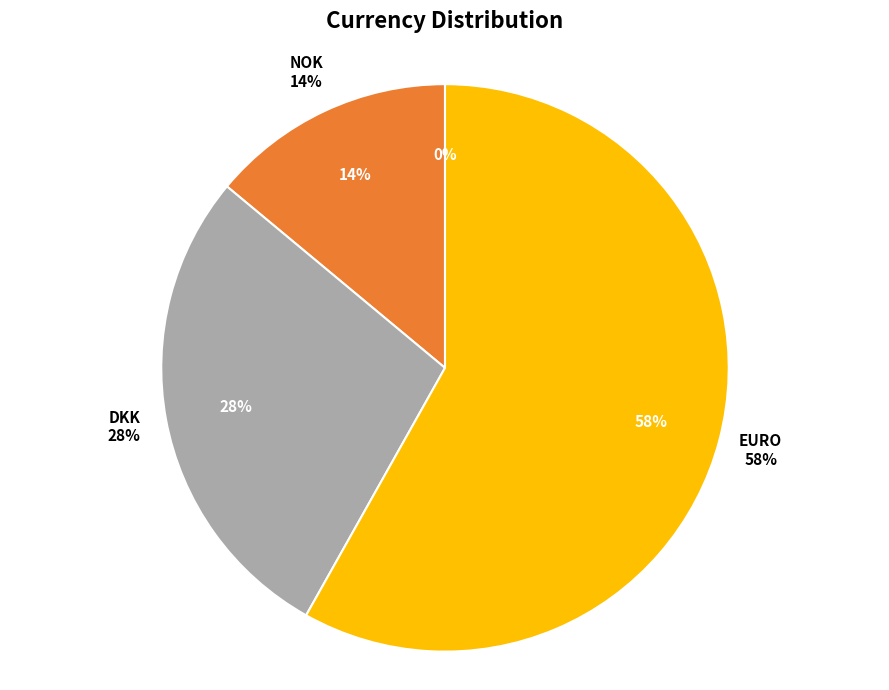

Rank the categories by value from highest to lowest.

EURO, DKK, NOK, SEK